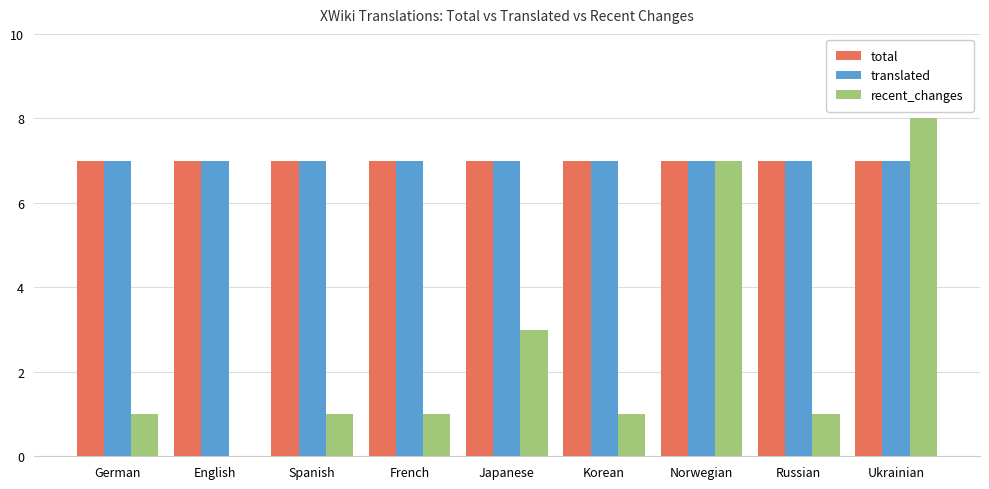

What are all the series names shown in the legend?

total, translated, recent_changes